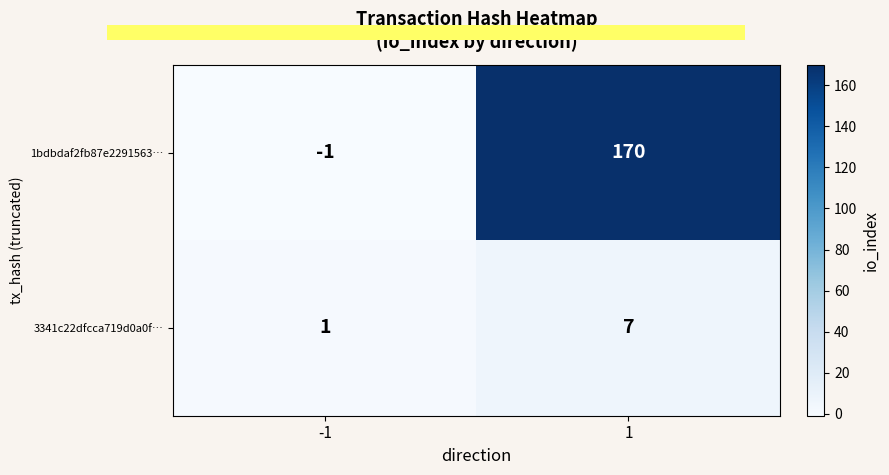

Reading left to right, extract all data points from this chart.

1bdbdaf2fb87e2291563…: -1=-1	1=170
3341c22dfcca719d0a0f…: -1=1	1=7